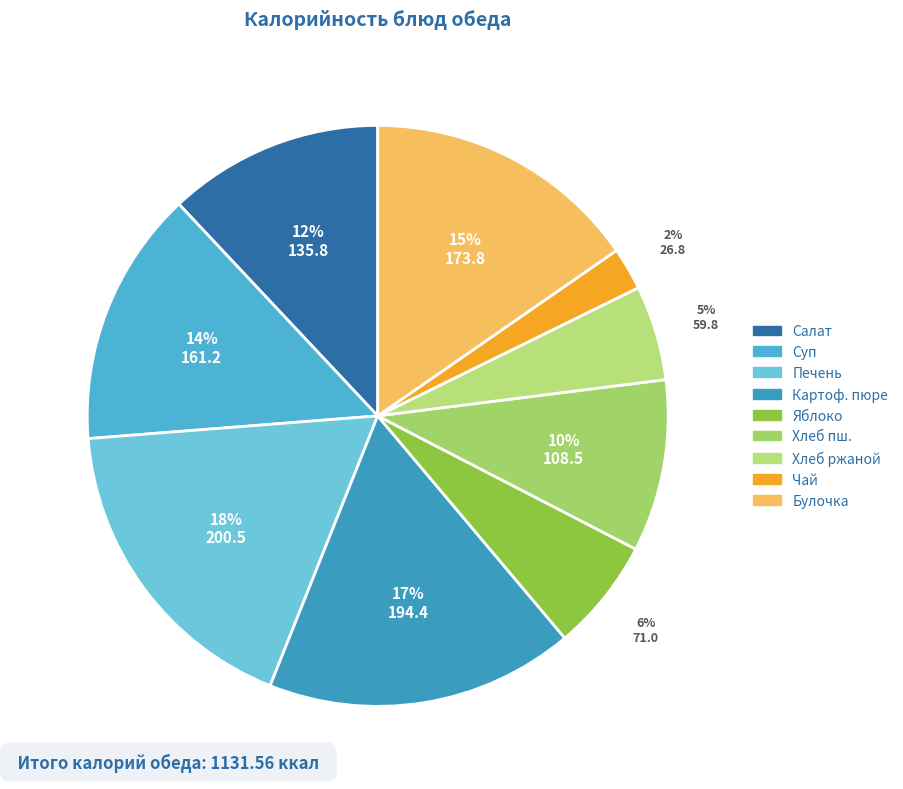

Is there a majority slice in this chart?

No